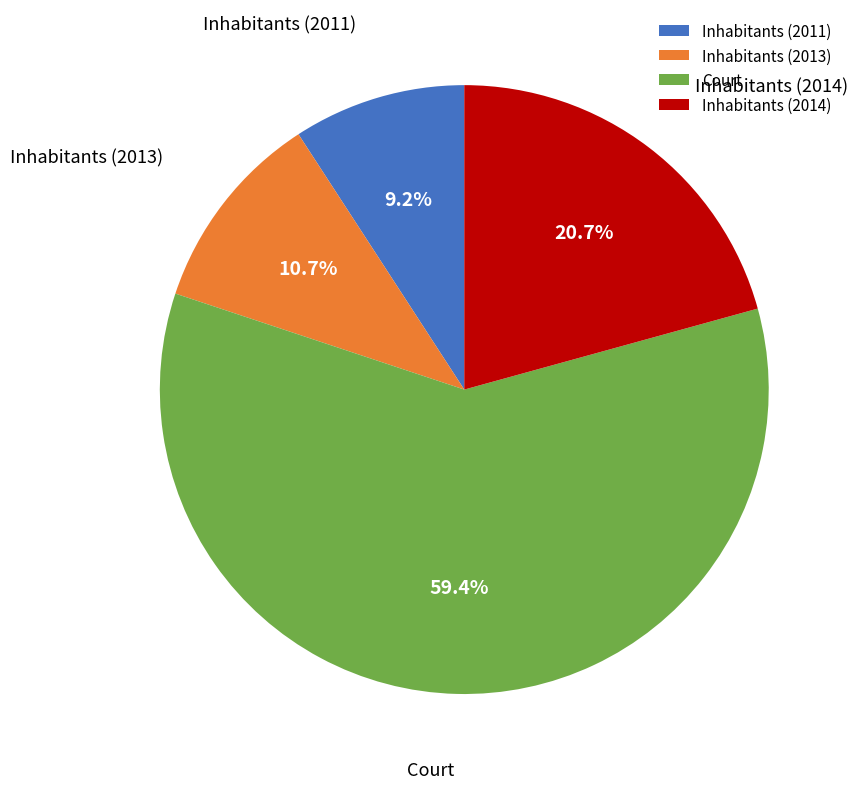

Approximately how many times larger is the value at Inhabitants (2011) compared to Inhabitants (2014)?

0.4